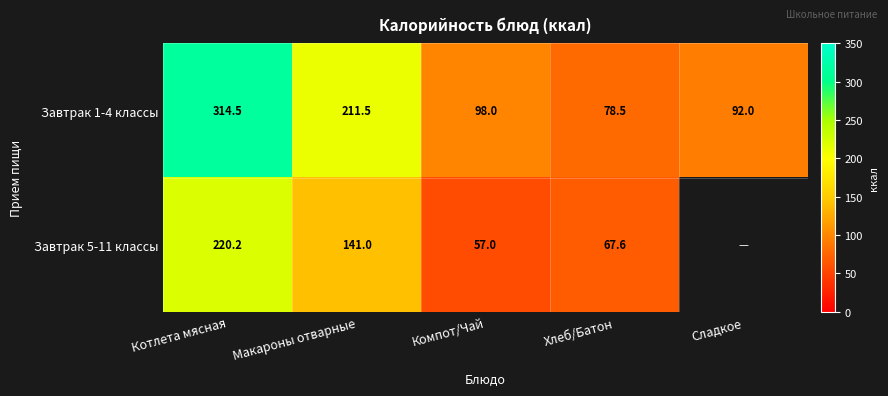

List the labels in order of Завтрак 1-4 классы value, smallest first.

Хлеб/Батон, Сладкое, Компот/Чай, Макароны отварные, Котлета мясная